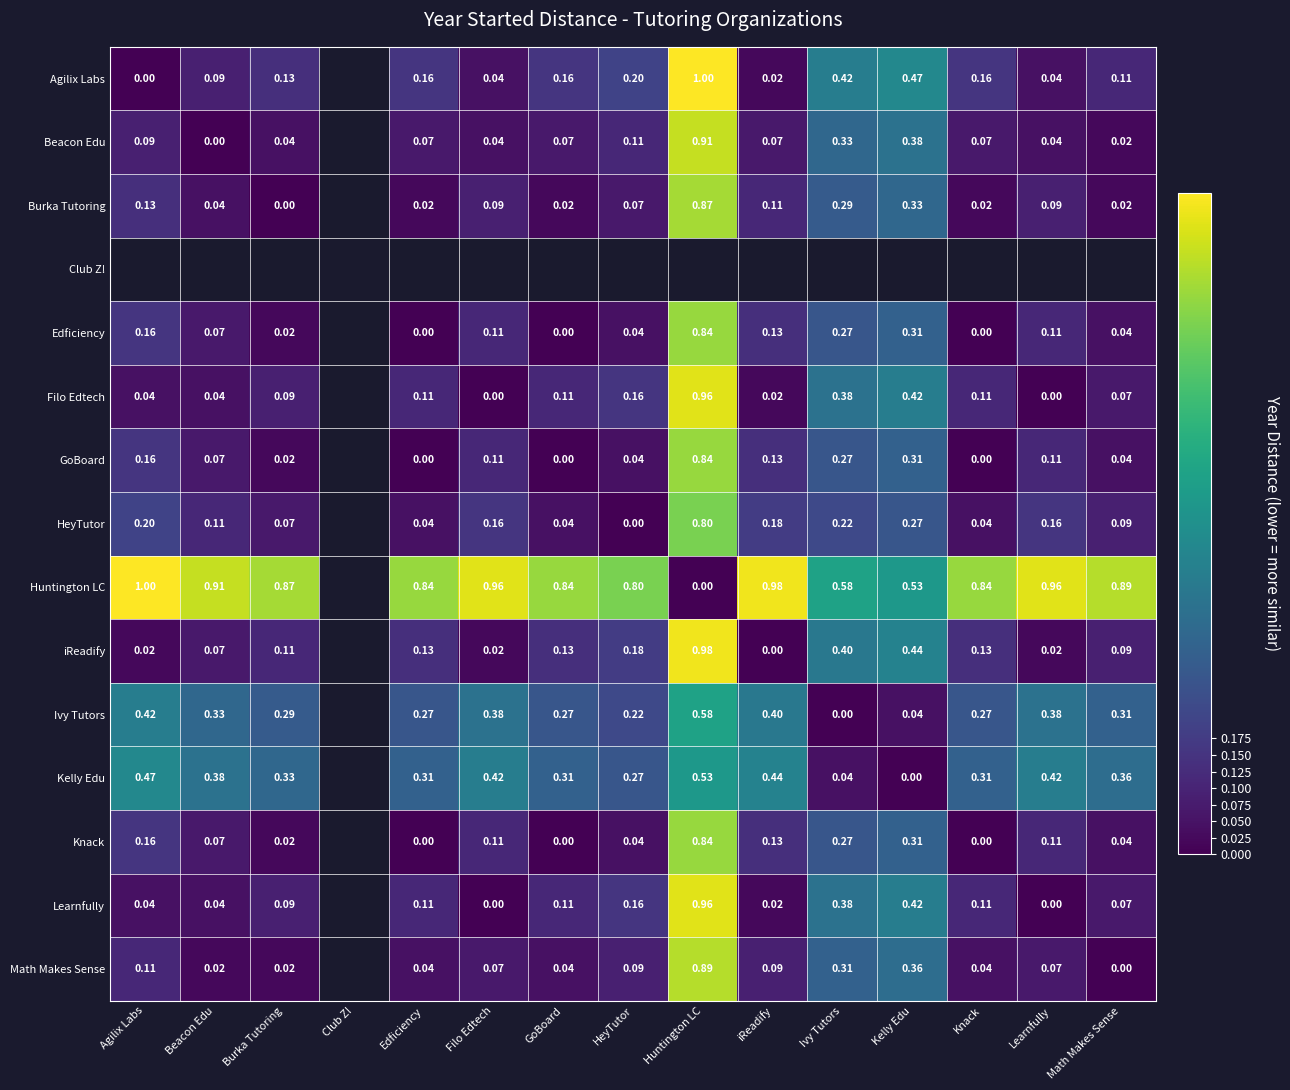

Is the value of Math Makes Sense at Kelly Edu greater than the value of HeyTutor at iReadify?

Yes